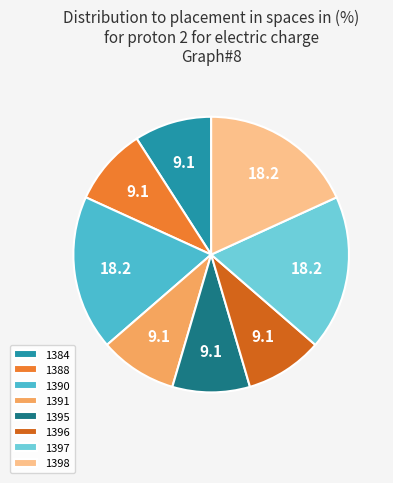

Which has a higher value, 1390 or 1384?

1390